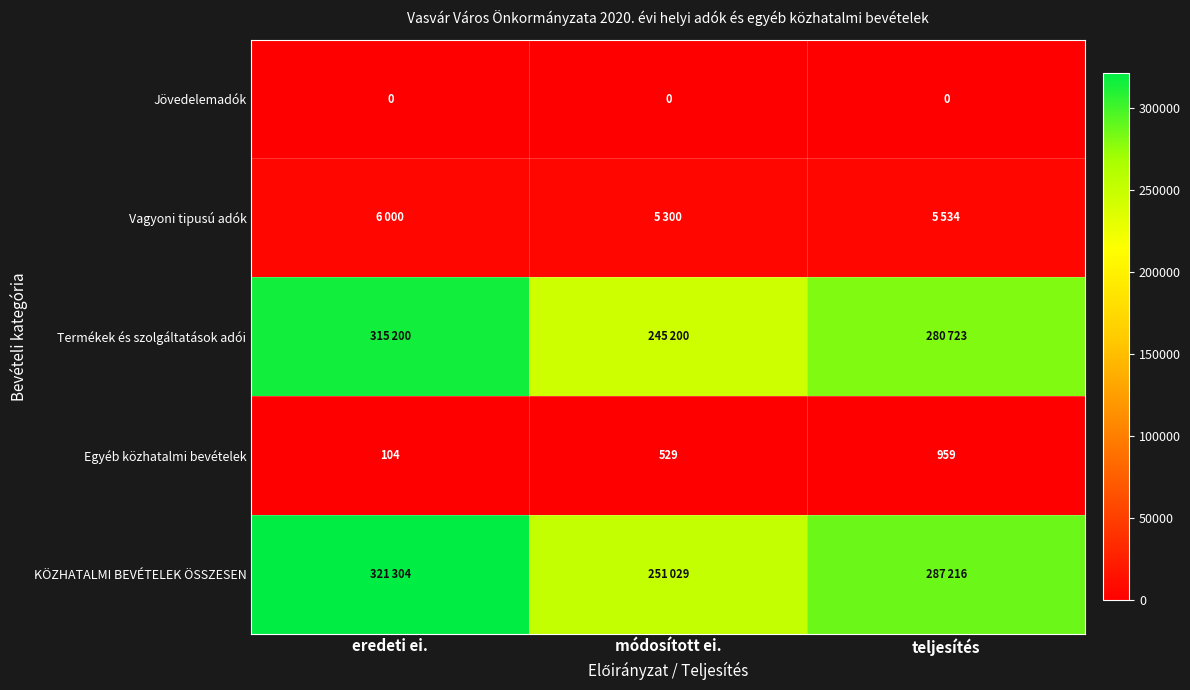

What is the difference between the maximum and minimum values in the Egyéb közhatalmi bevételek series?

855